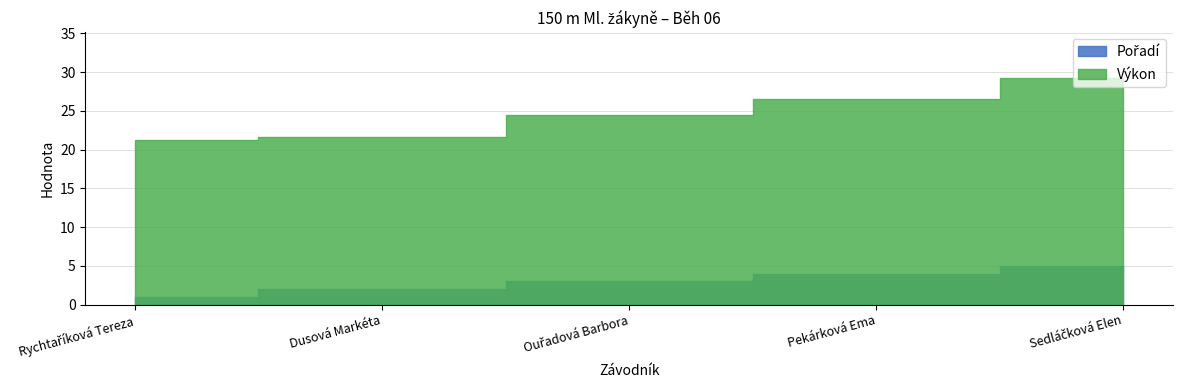

At how many categories does at least one series exceed 4?

5